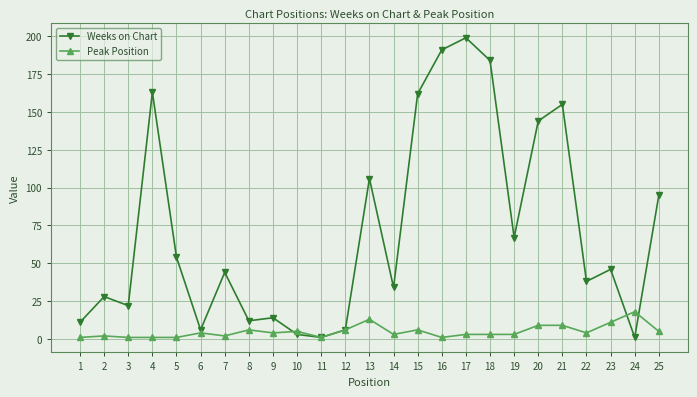

True or false: Weeks on Chart has more than 2 points higher than both neighbors.

True